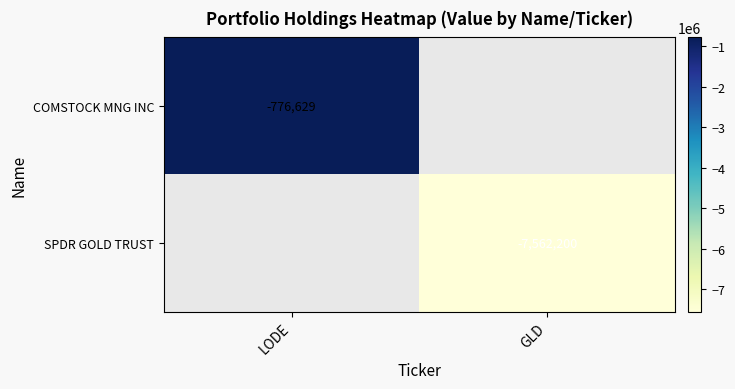

Is it true that SPDR GOLD TRUST equals -1890877 at GLD?

False